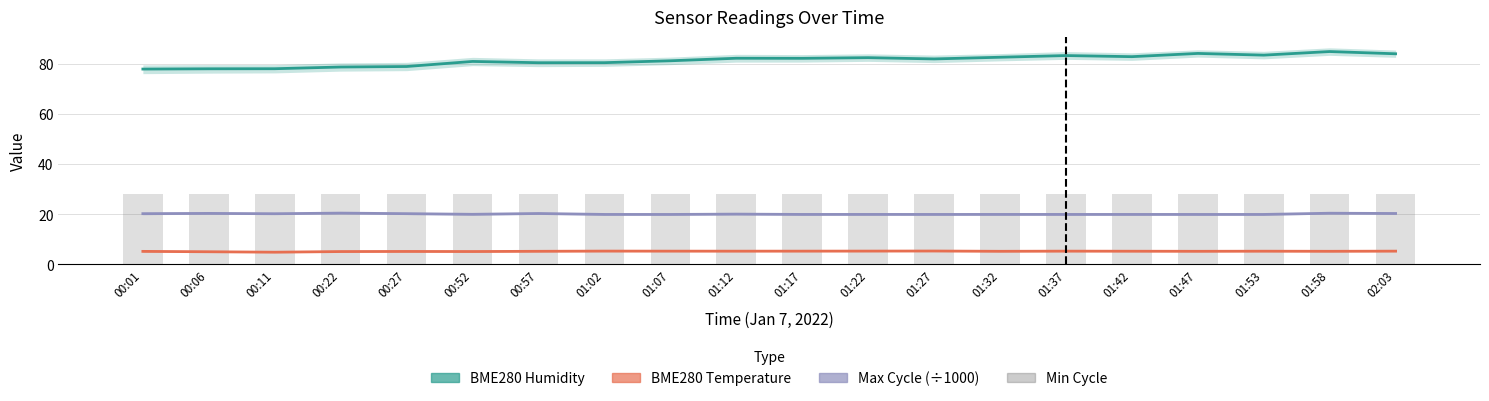

Which series has the largest range (max minus min)?

BME280 Humidity